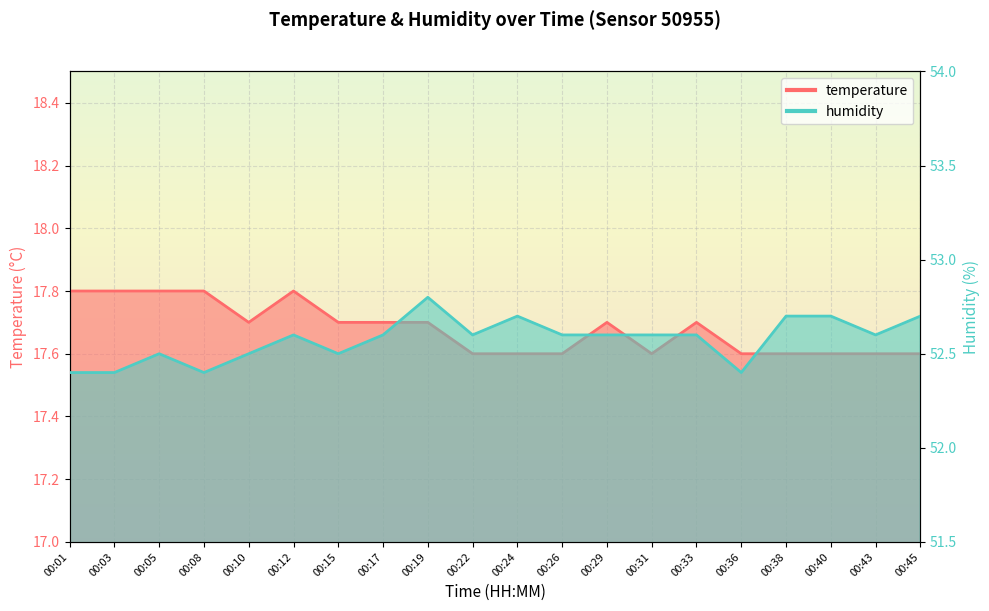

What is the maximum value for humidity?

52.8